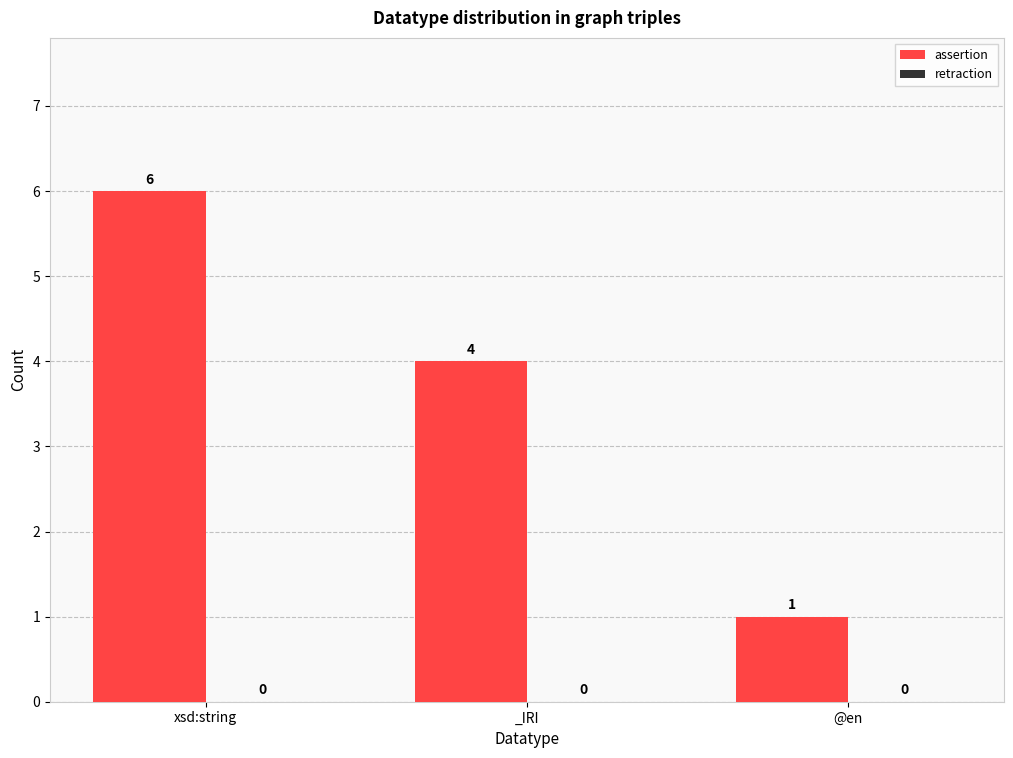

Reading left to right, extract all data points from this chart.

6	4	1